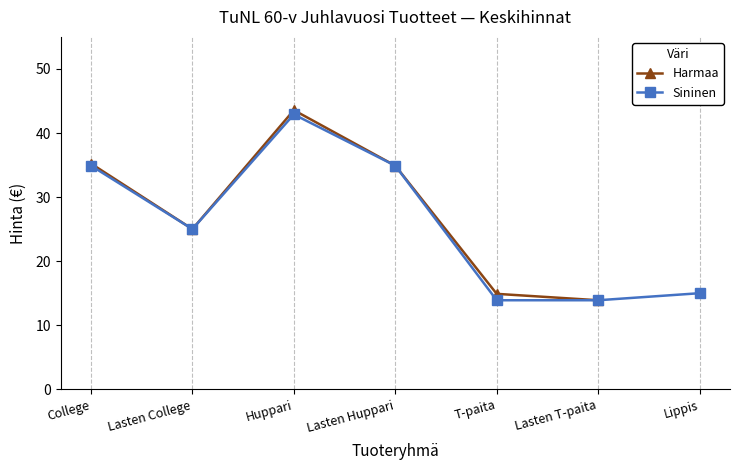

Count the number of data series in this chart.

2